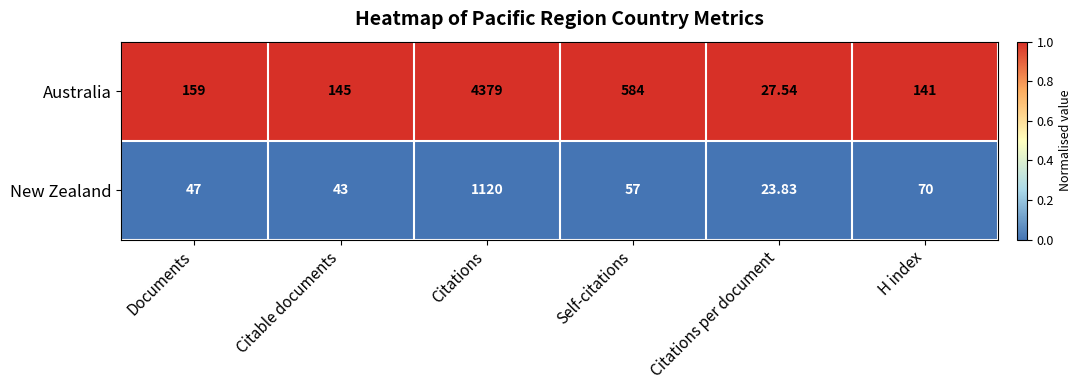

At which label does New Zealand first exceed 57?

Citations